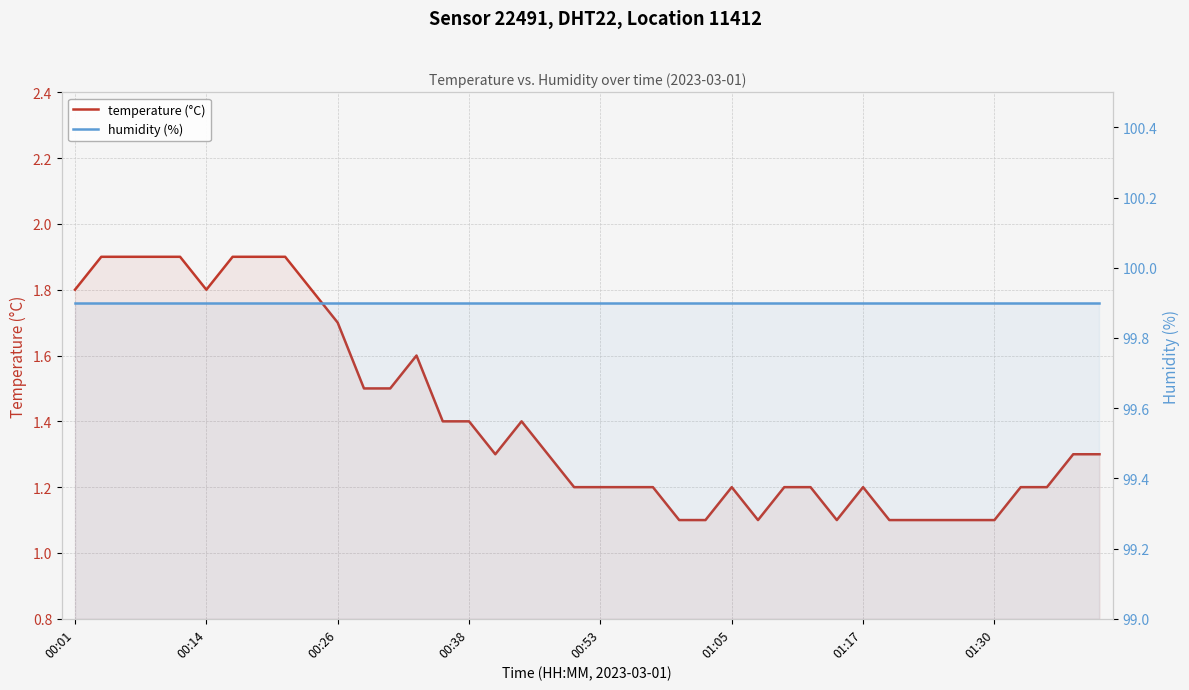

What is the value of the humidity (%) point at the 2nd from the left?

99.9